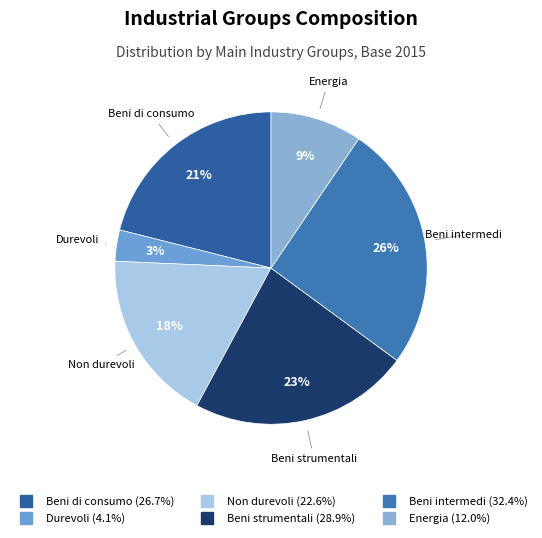

Does Non durevoli represent more than half of the total?

No